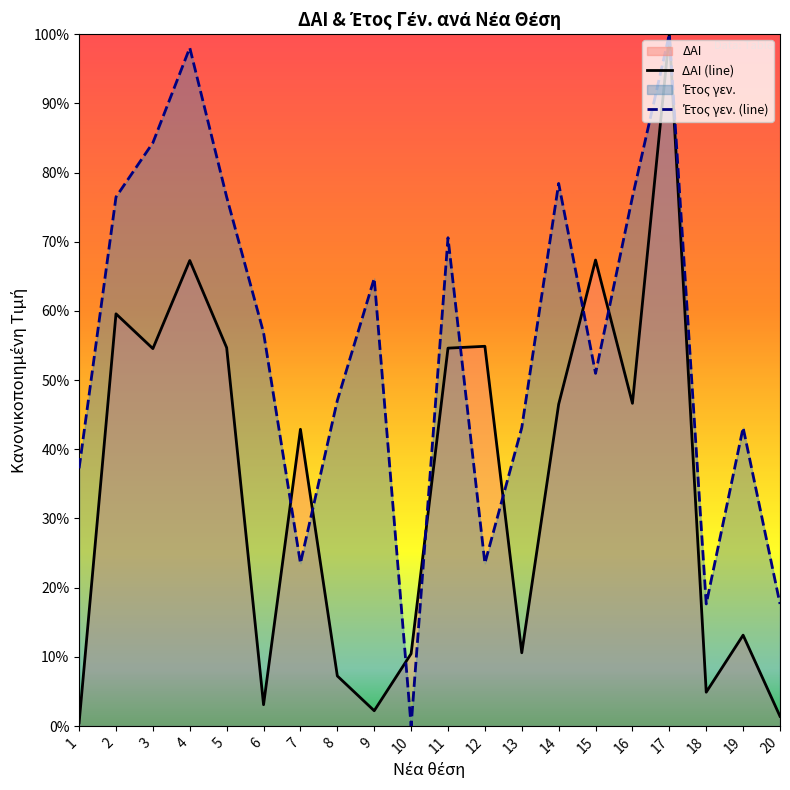

Reading left to right, transcribe all the data shown in this chart.

ΔΑΙ (line): 1=0.0	2=0.6	3=0.5	4=0.7	5=0.5	6=0.0	7=0.4	8=0.1	9=0.0	10=0.1	11=0.5	12=0.5	13=0.1	14=0.5	15=0.7	16=0.5	17=1.0	18=0.0	19=0.1	20=0.0
Έτος γεν. (line): 1=0.4	2=0.8	3=0.8	4=1.0	5=0.8	6=0.6	7=0.2	8=0.5	9=0.6	10=0.0	11=0.7	12=0.2	13=0.4	14=0.8	15=0.5	16=0.8	17=1.0	18=0.2	19=0.4	20=0.2